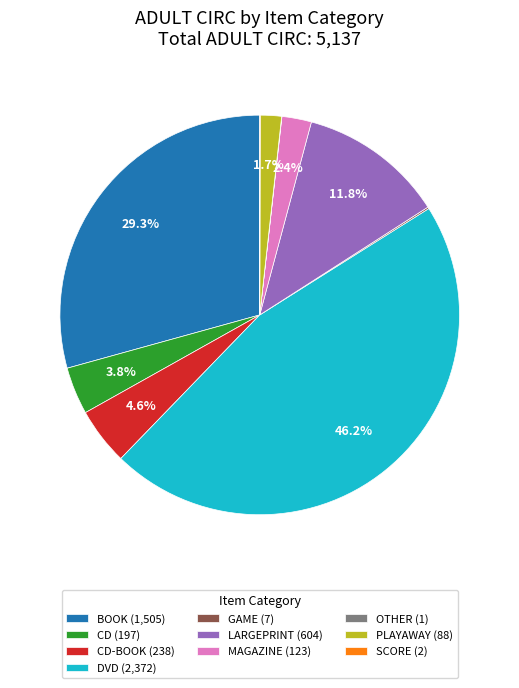

Does any single category account for the majority?

No